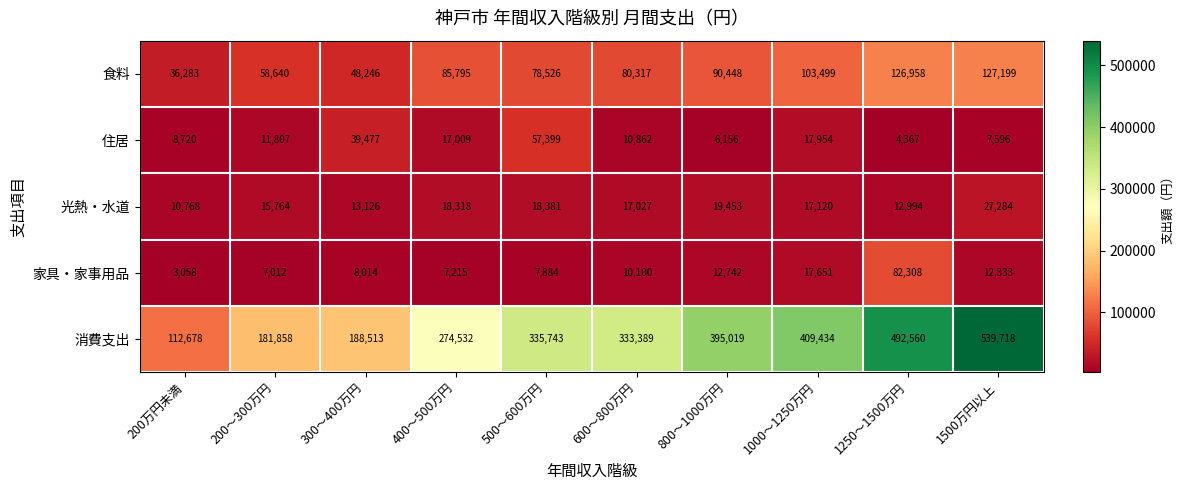

At which label is 食料 closest to 81741?

600～800万円